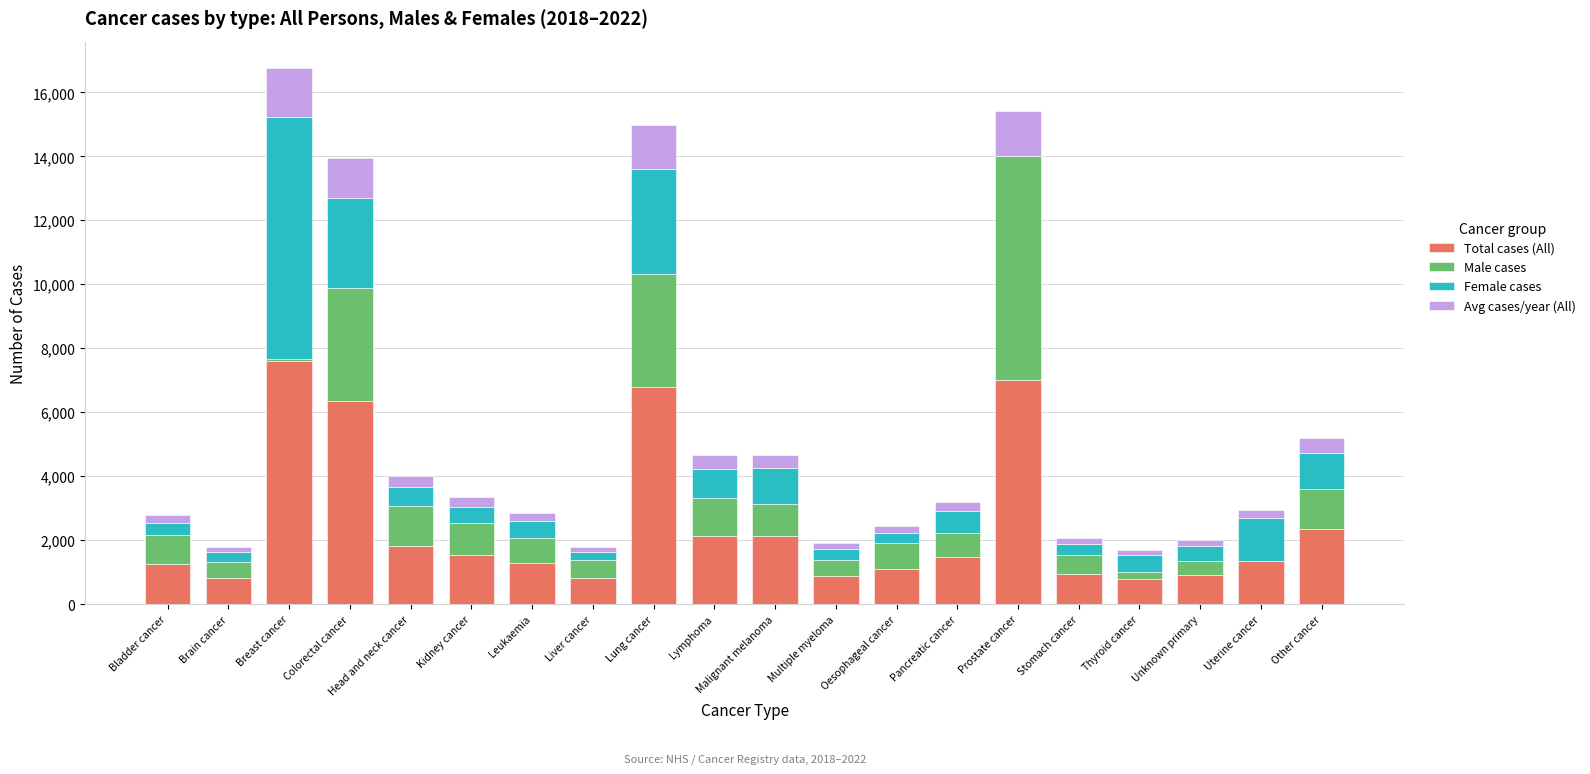

How many series are shown in this chart?

4